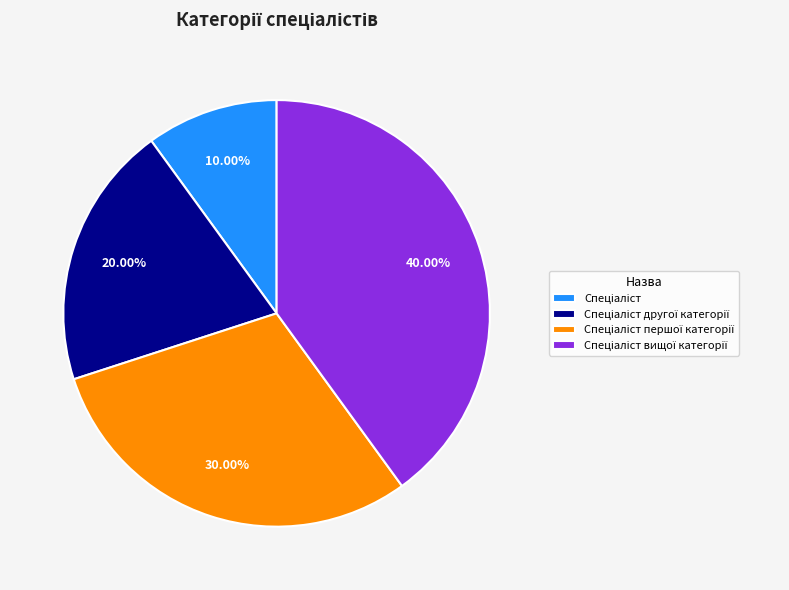

Is there a majority slice in this chart?

No